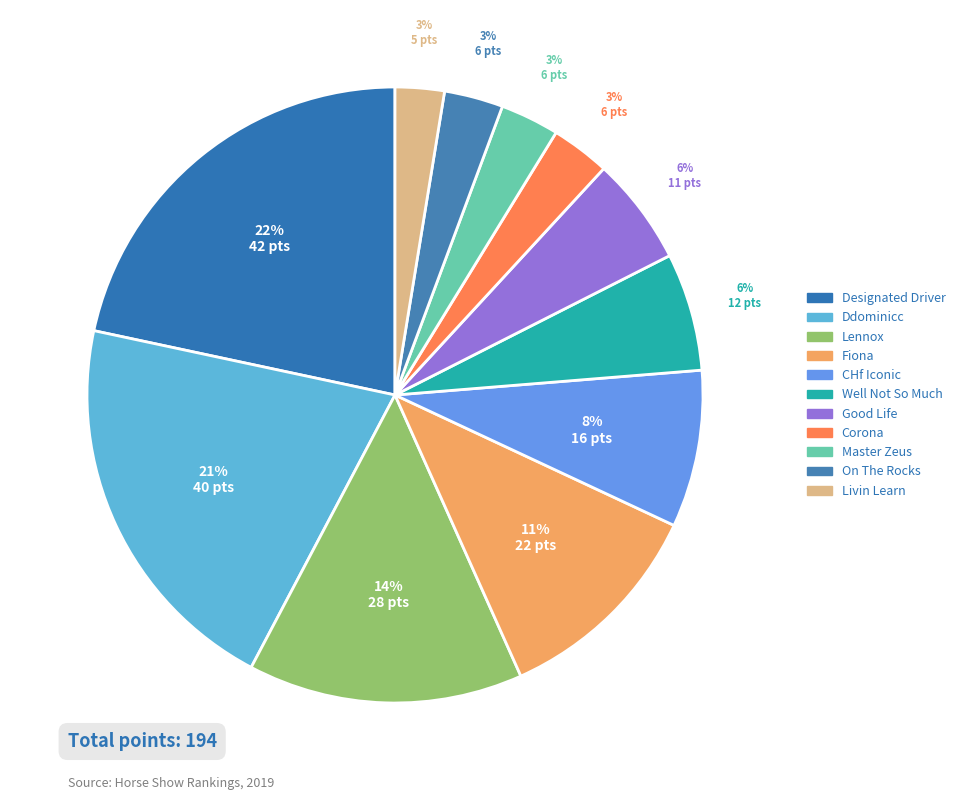

How many slices are in this pie chart?

11